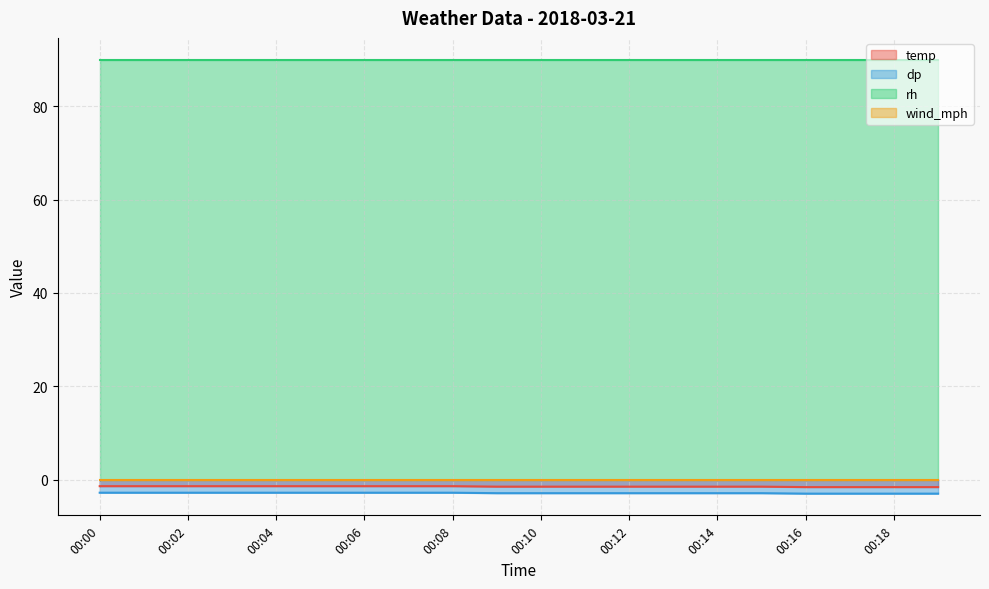

The temp series shows -1.4 at 00:02. True or false?

True